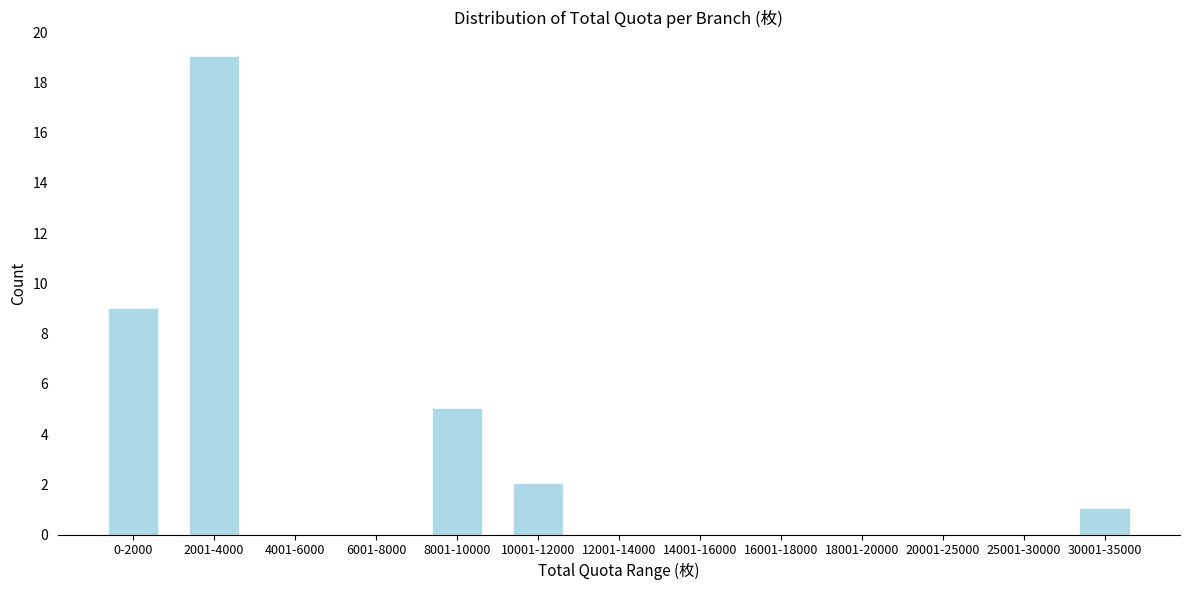

Reading left to right, list all the values displayed in this chart.

0-2000=9	2001-4000=19	4001-6000=0	6001-8000=0	8001-10000=5	10001-12000=2	12001-14000=0	14001-16000=0	16001-18000=0	18001-20000=0	20001-25000=0	25001-30000=0	30001-35000=1